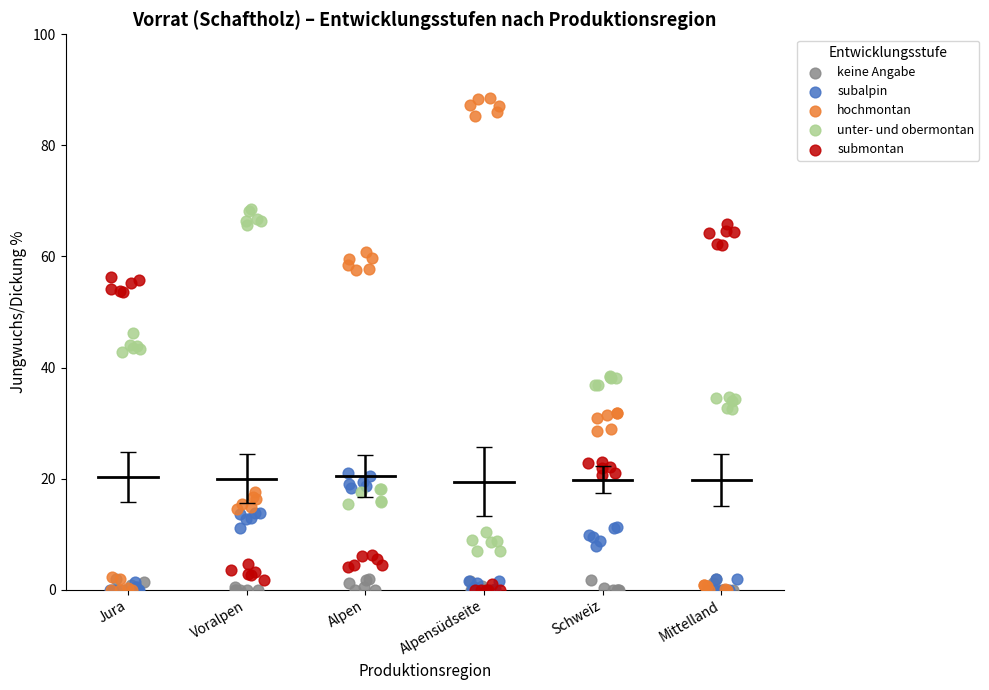

Which series has the largest Y range (max minus min)?

hochmontan